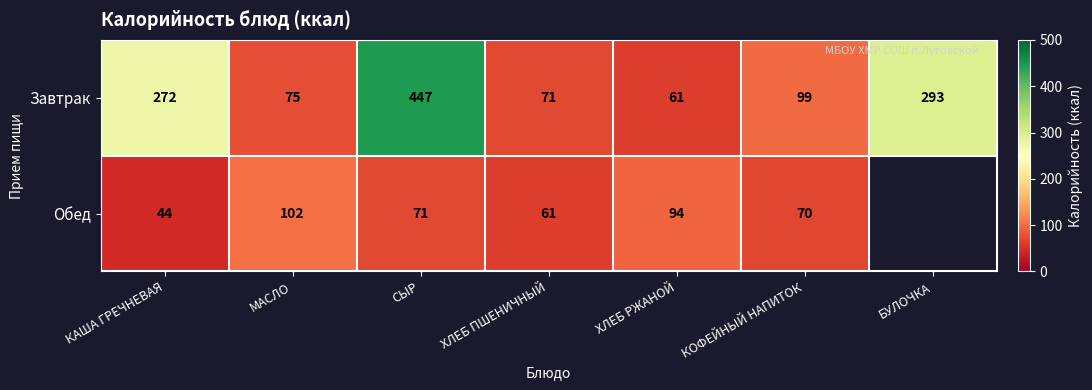

Count the number of categories in the chart.

7